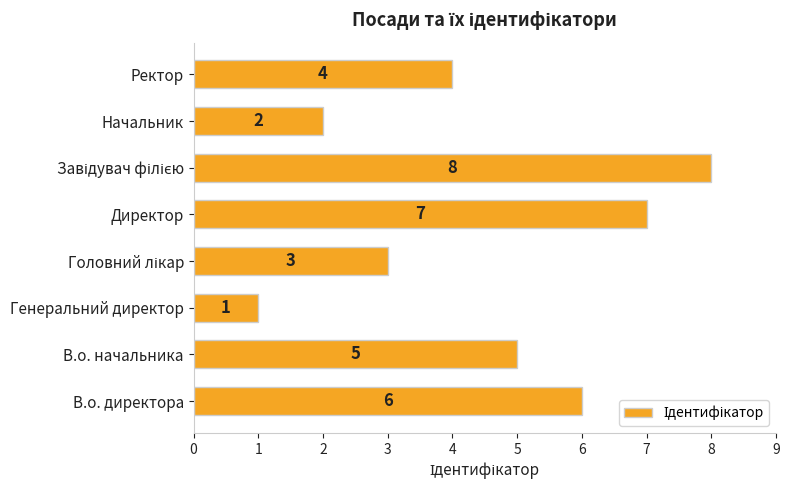

True or false: the data shows 9 at В.о. директора.

False